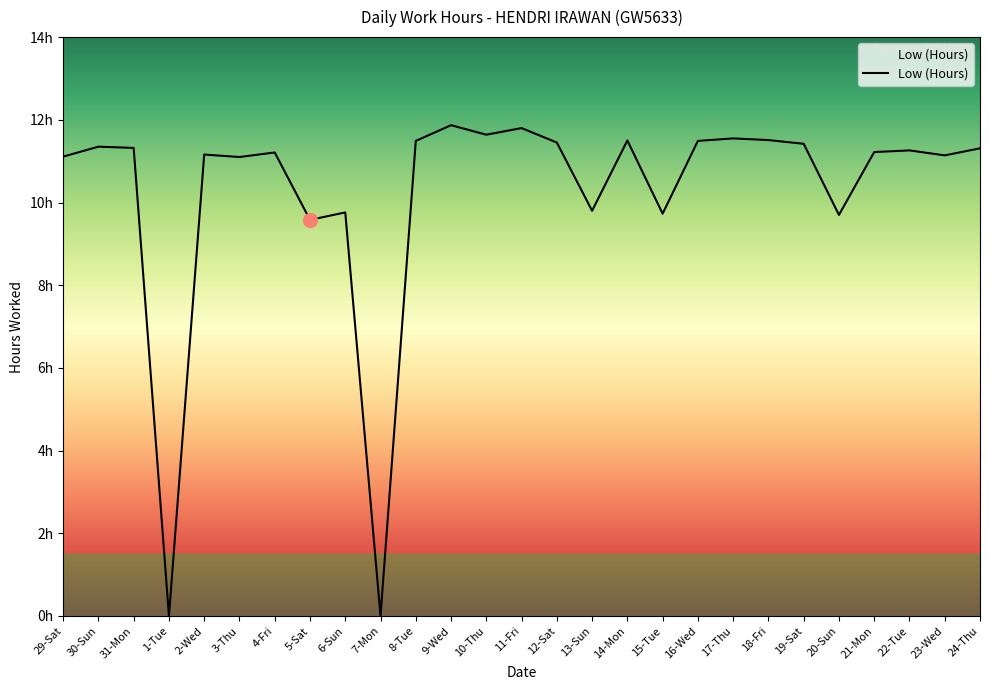

Is this an area chart (filled region under the line)?

No